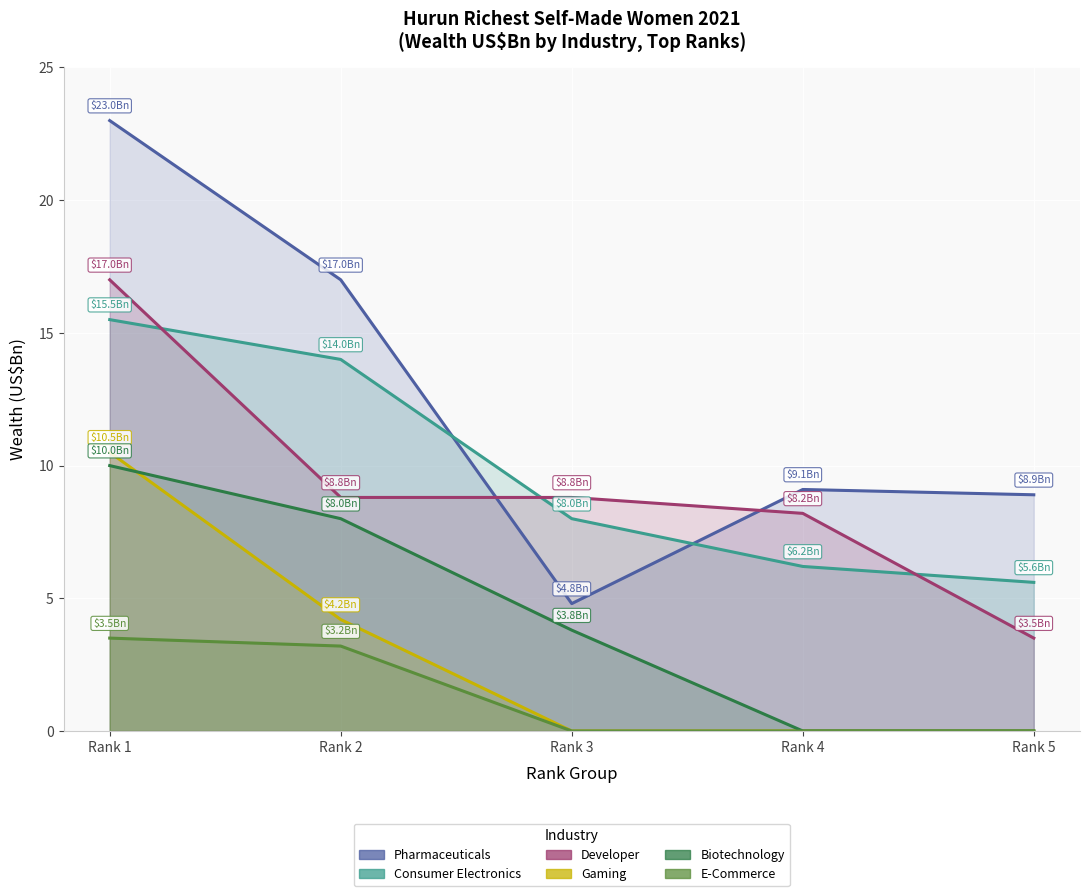

True or false: Consumer Electronics and Gaming cross at least once.

False